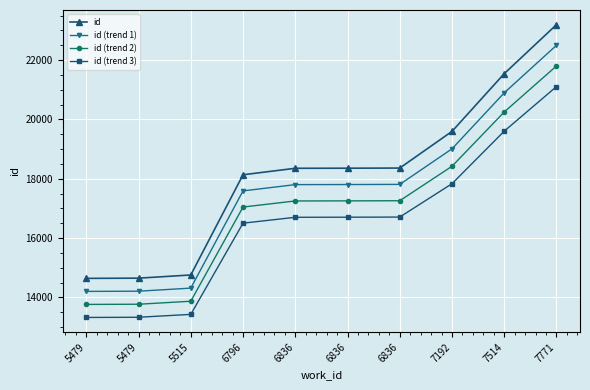

At which category does the chart reach its minimum across all series?

5479